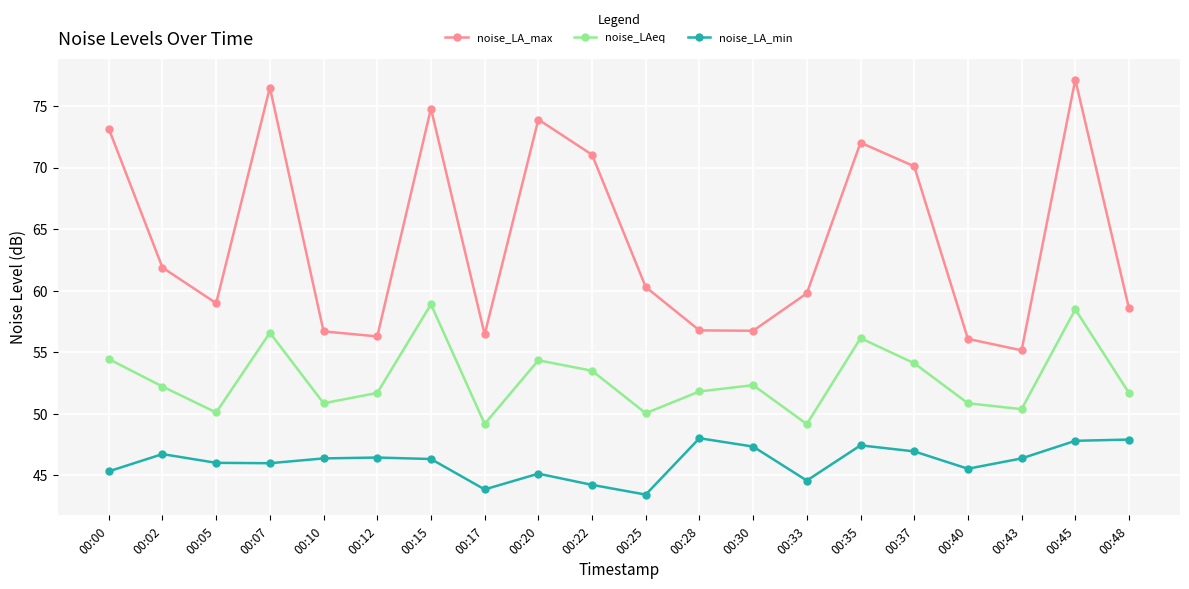

How many values in the noise_LAeq series are below 52?

10